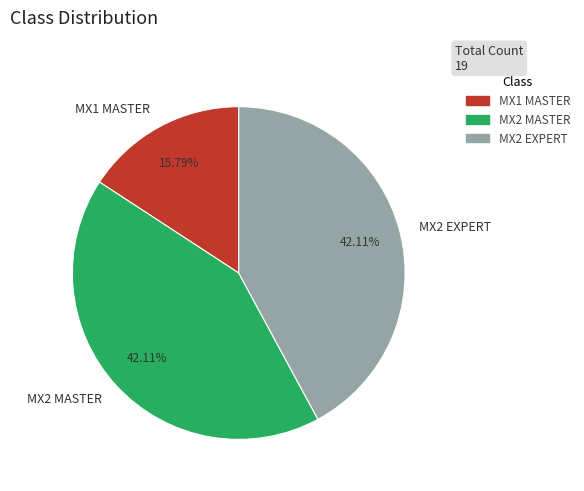

To the nearest percent, what percentage of the pie is MX1 MASTER?

16%